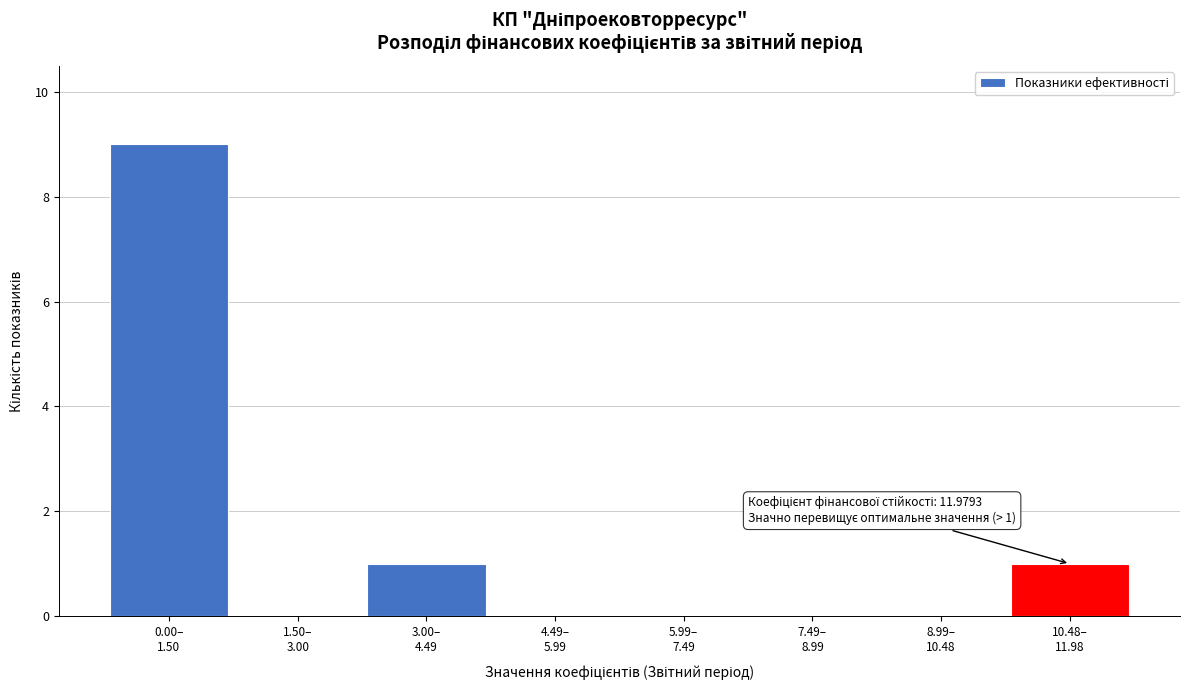

What is the greatest value displayed?

9